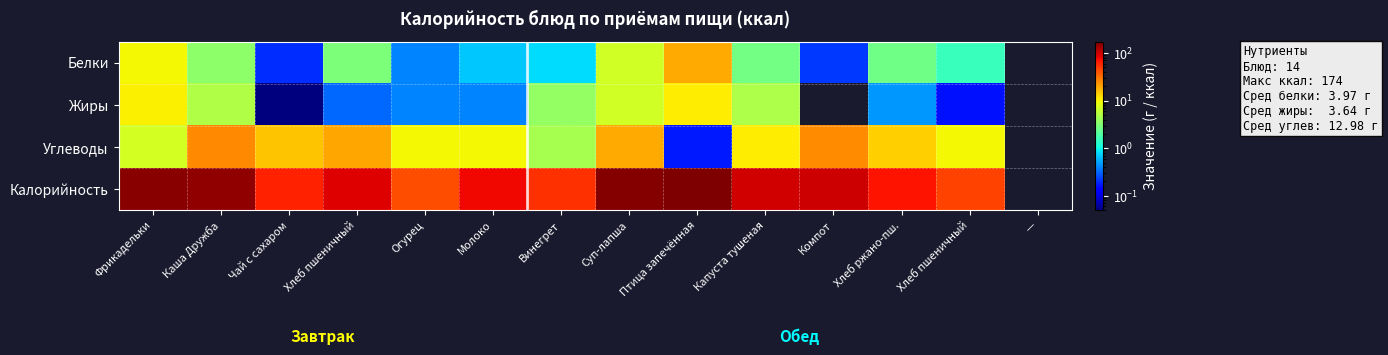

Count the number of data series in this chart.

4